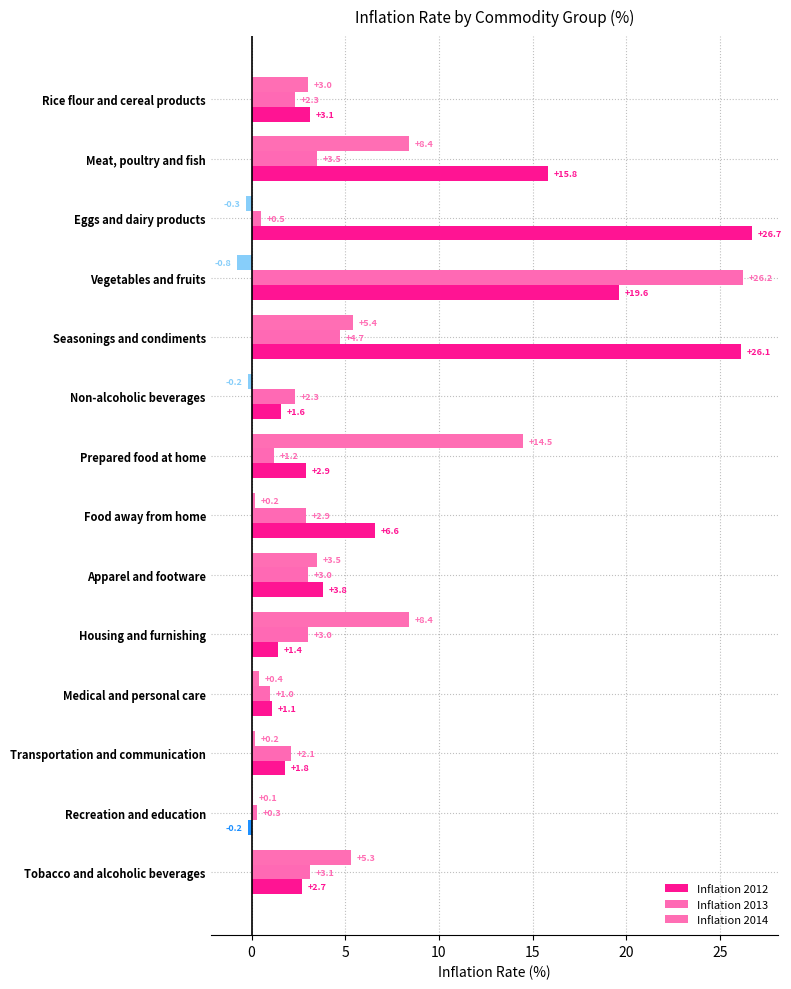

How many series are shown in this chart?

3